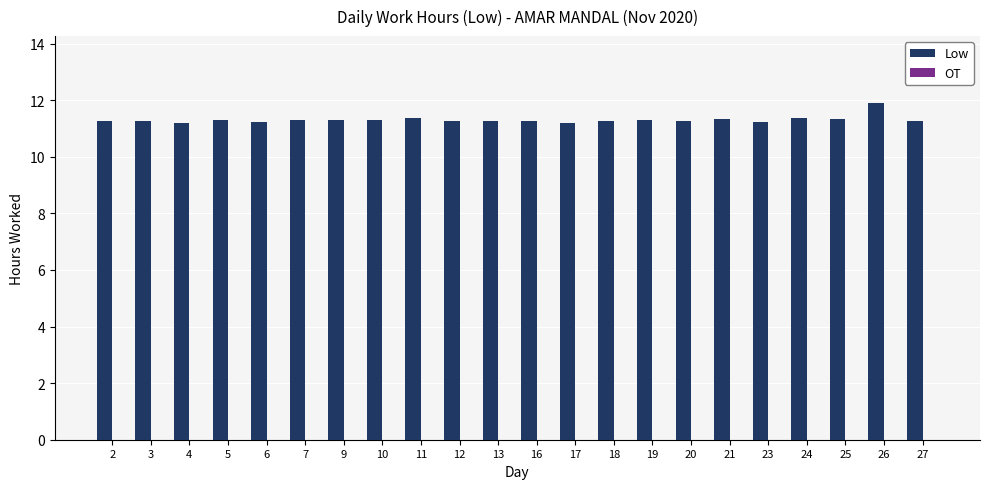

Are the bars horizontal?

No